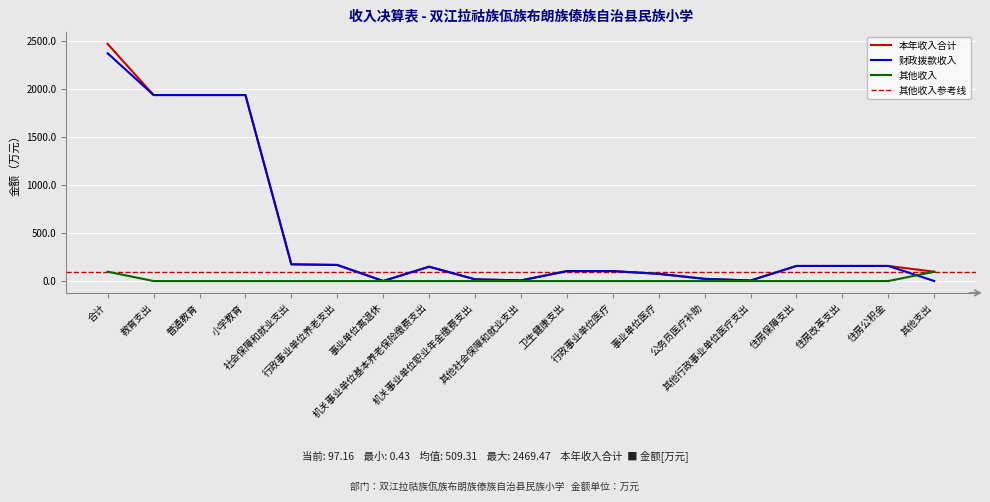

True or false: 其他收入 has more than 2 points higher than both neighbors.

False